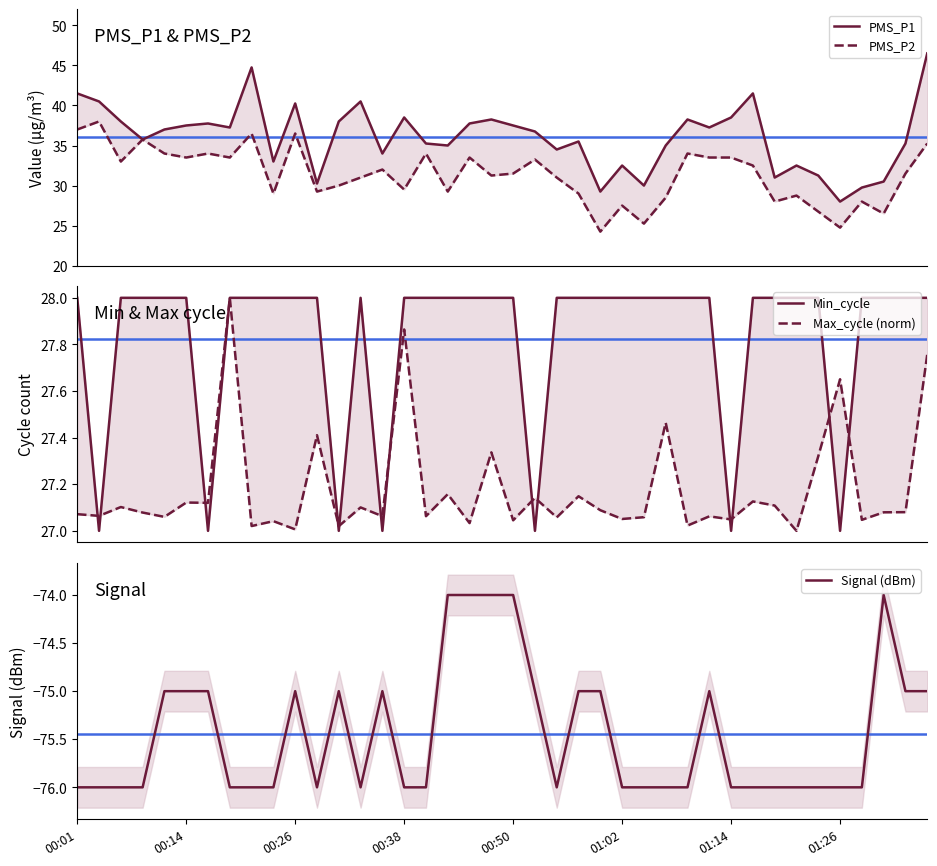

Where does the PMS_P1 series first go above 37?

00:01